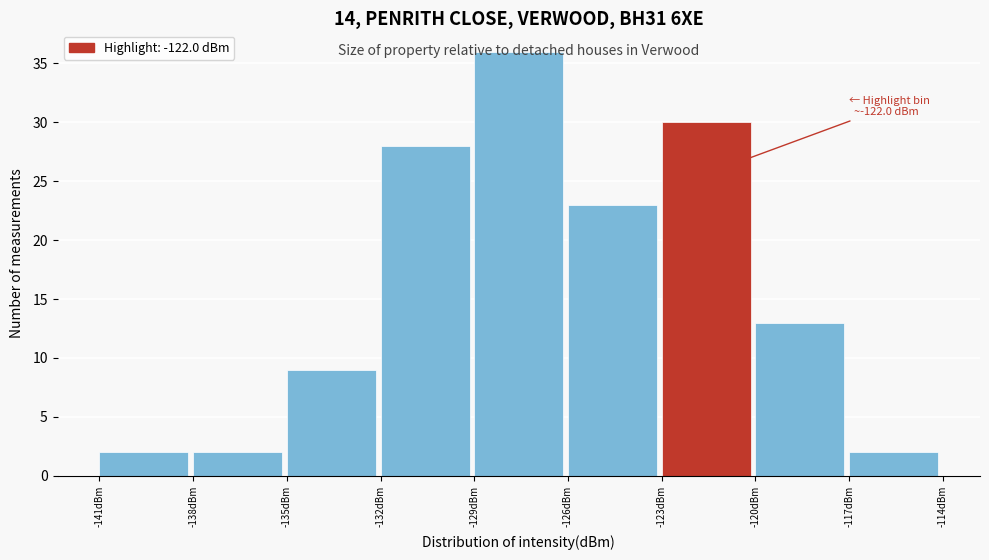

Over which range of the x-axis is the bar tallest?

-129 to -126